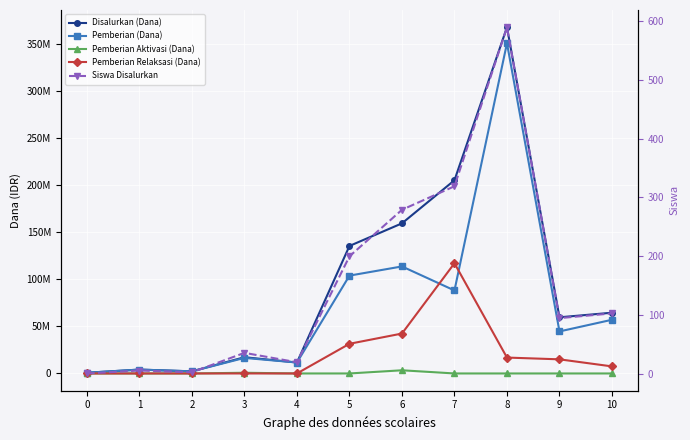

Which has a higher value, 6 or 3?

6